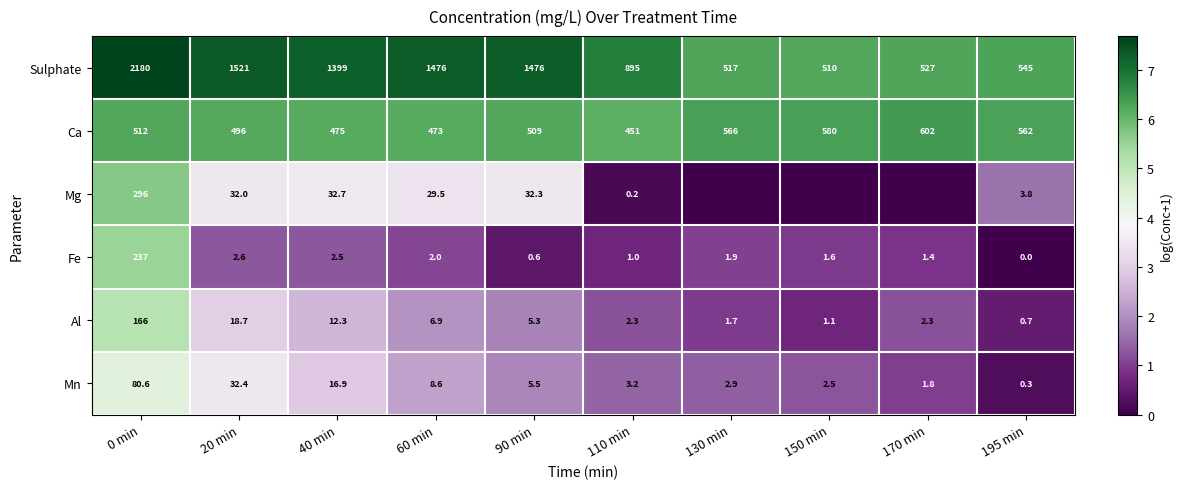

What is the spread (max minus min) of values at 150 min?

6.4